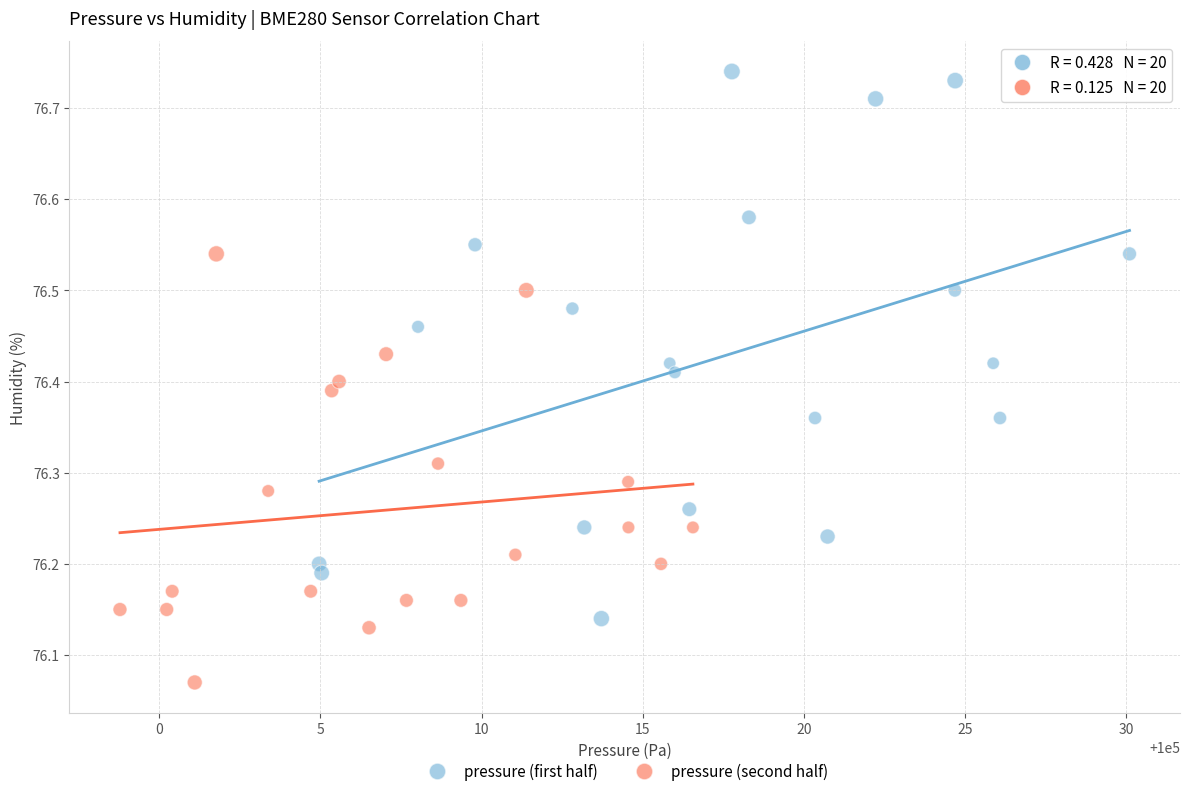

Which series reaches the minimum Y coordinate?

pressure (second half)